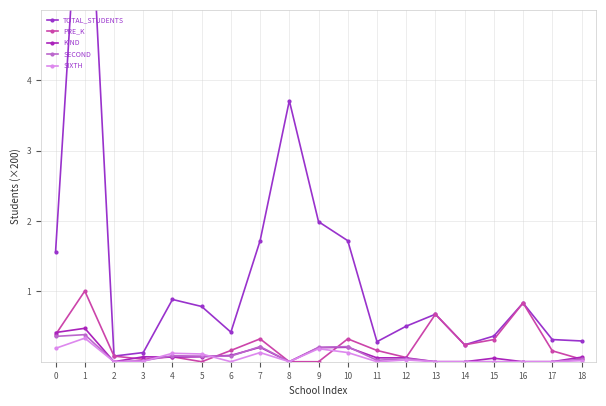

What is the difference between the highest and lowest values at 3?

0.1